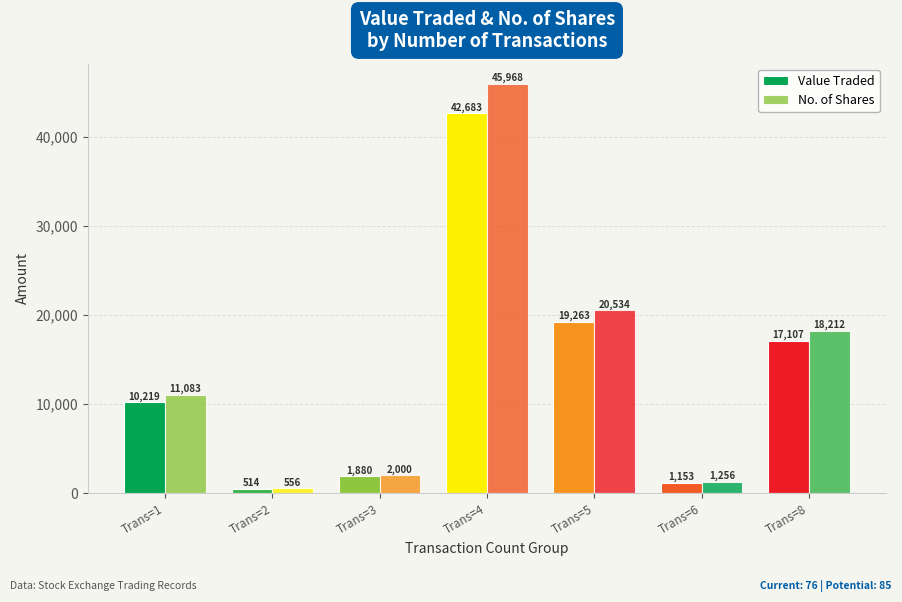

Between Trans=2 and Trans=5, which series saw the biggest shift?

No. of Shares